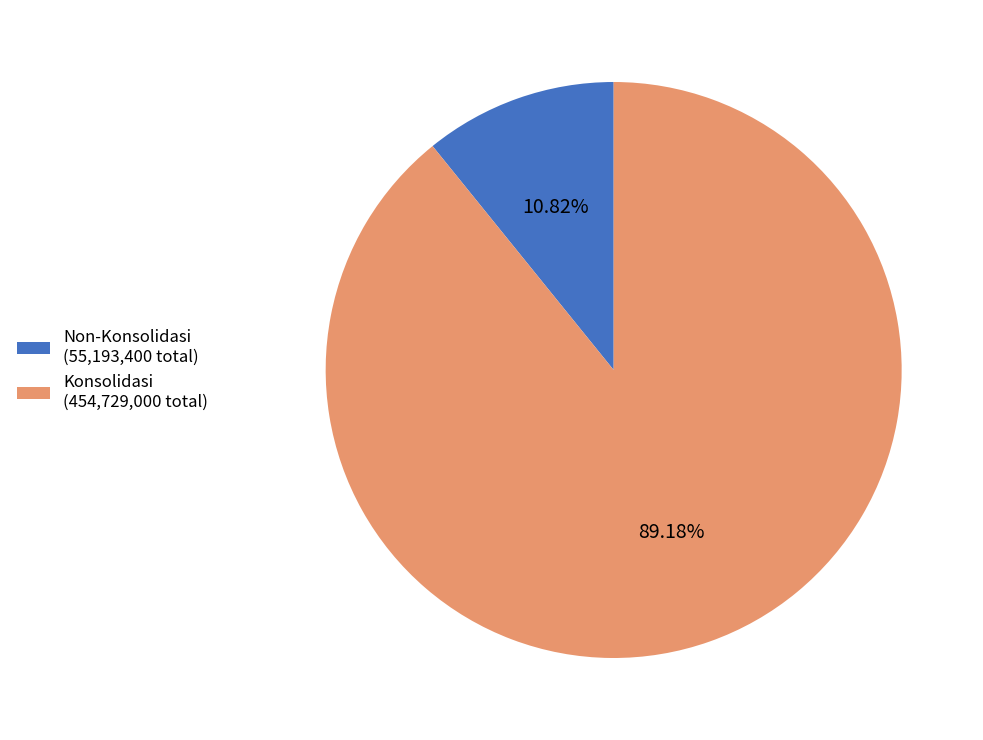

Do Konsolidasi (454,729,000 total) and Non-Konsolidasi (55,193,400 total) together represent more than half of the pie?

Yes